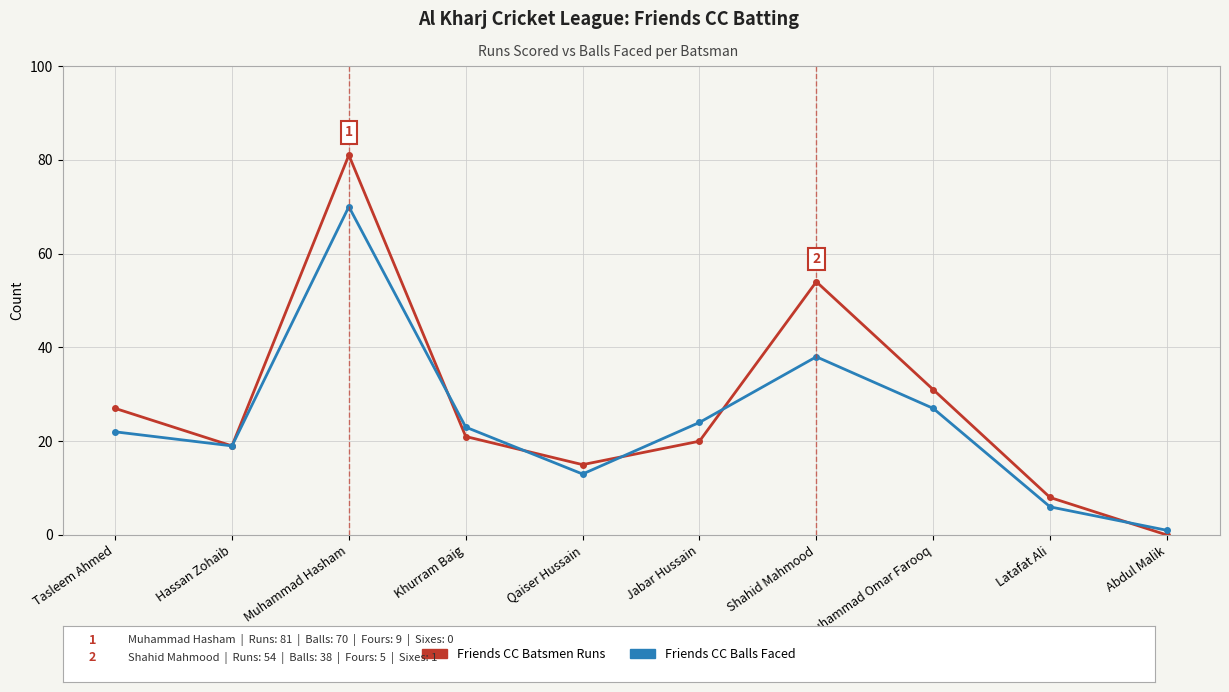

What is the label of the 8th point from the right?

Muhammad Hasham